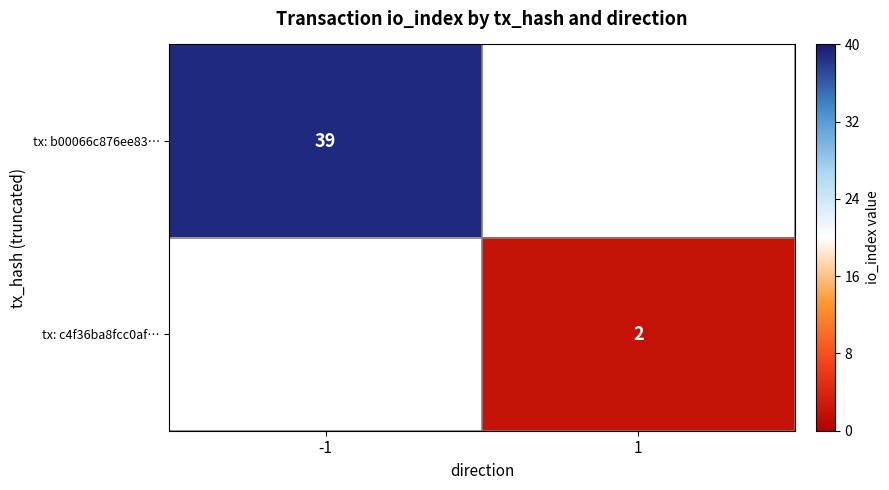

True or false: tx: b00066c876ee83… has a value of 39 at -1.

True